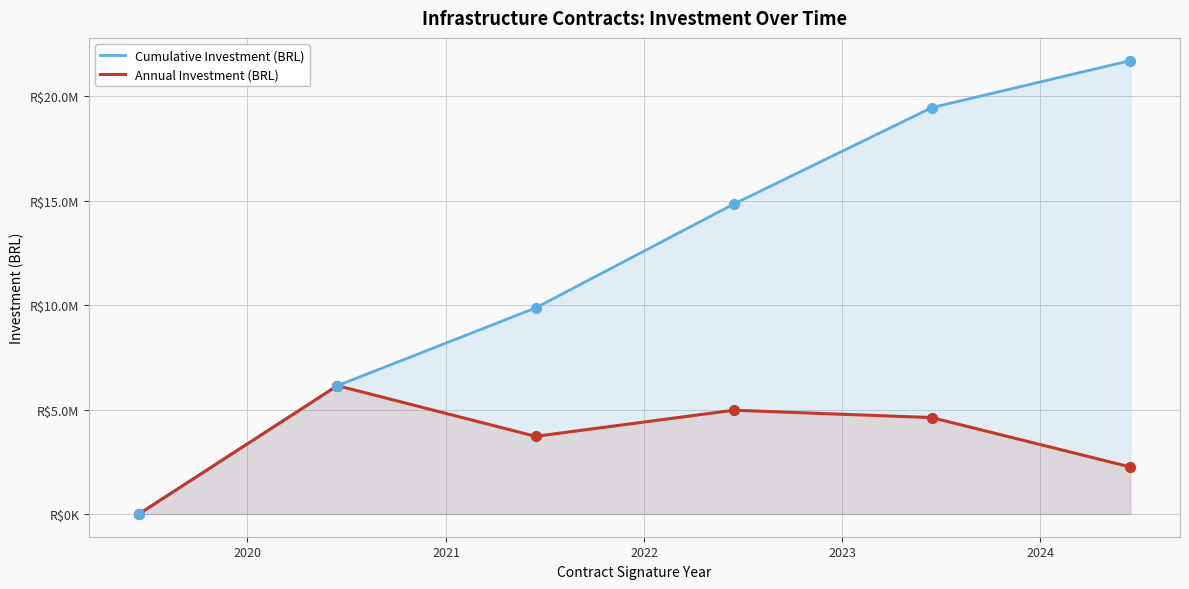

Is the value of Annual Investment (BRL) at 2022 greater than the value of Cumulative Investment (BRL) at 2019?

Yes